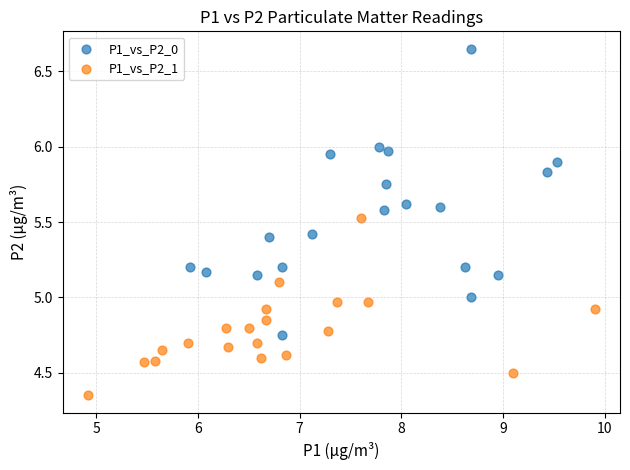

Which series has the widest spread of Y values?

P1_vs_P2_0